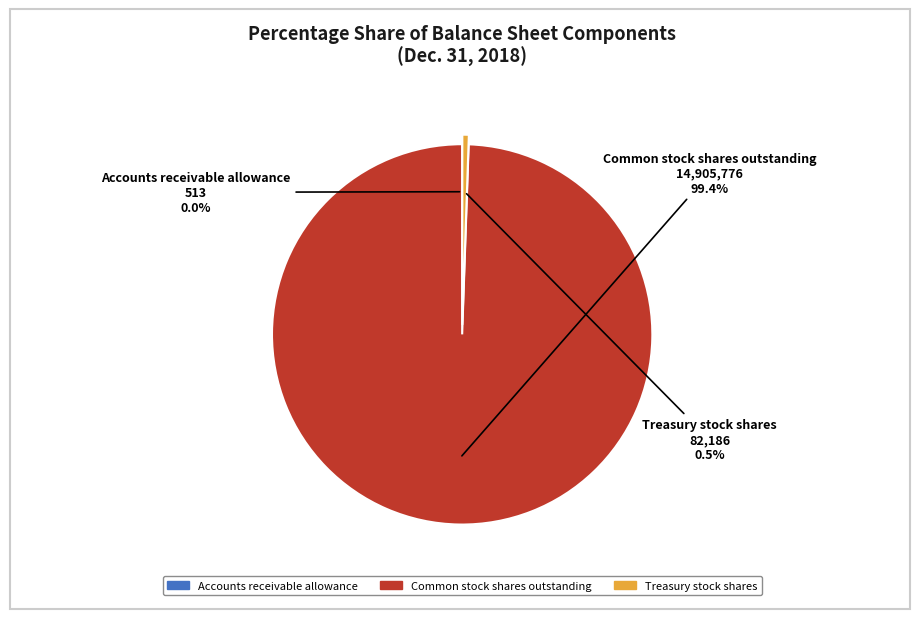

Which category has the biggest portion of the pie?

Common stock shares outstanding